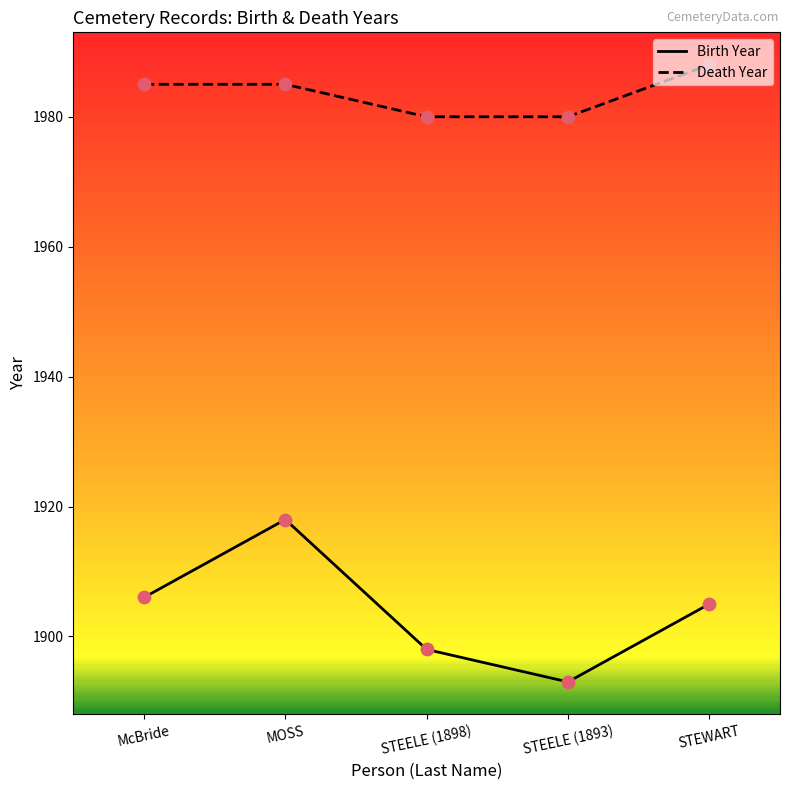

Which series changed the most between McBride and STEELE (1893)?

Birth Year